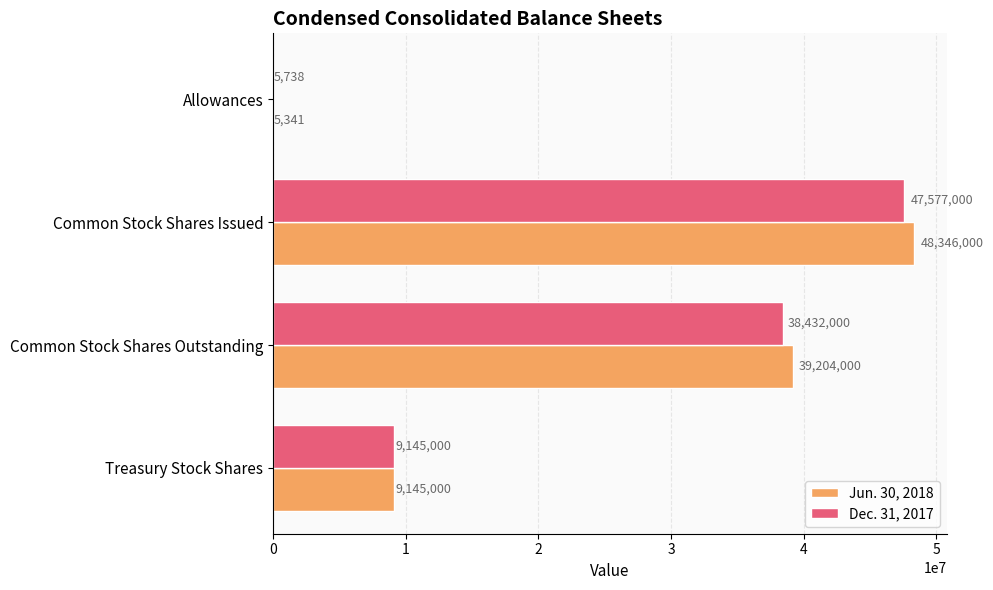

At which label is Jun. 30, 2018 closest to 24175670?

Common Stock Shares Outstanding